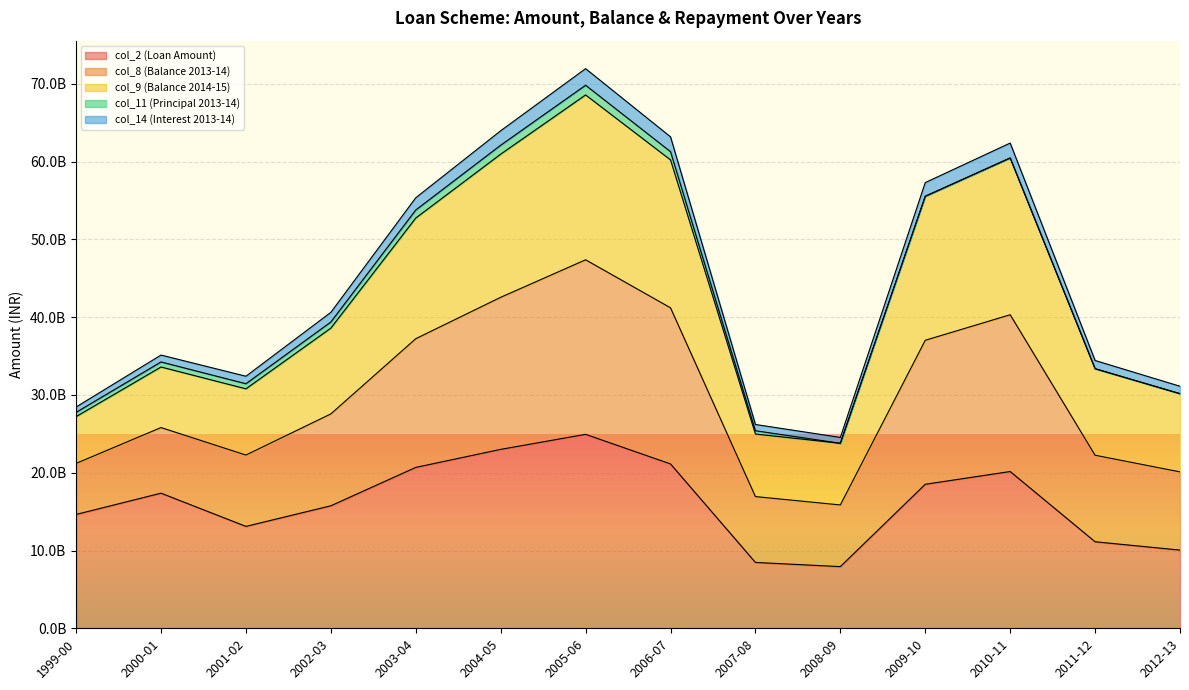

What is the label of the 2nd point from the right?

2011-12